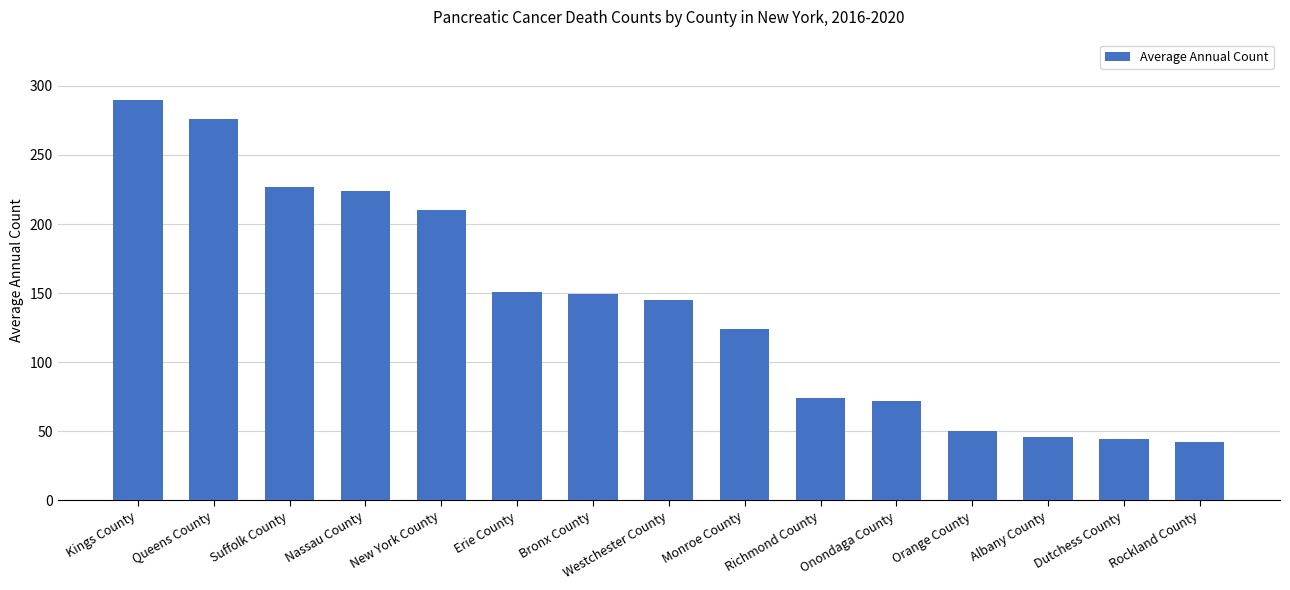

Does the chart contain any negative values?

No